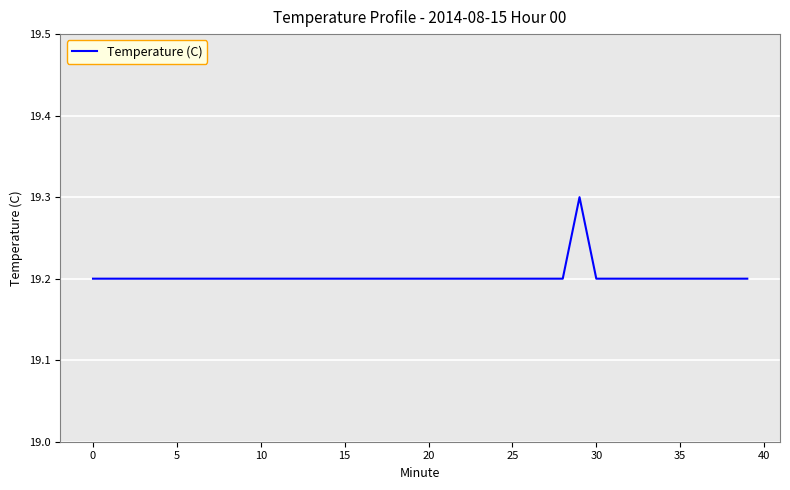

What is the greatest value displayed?

19.3